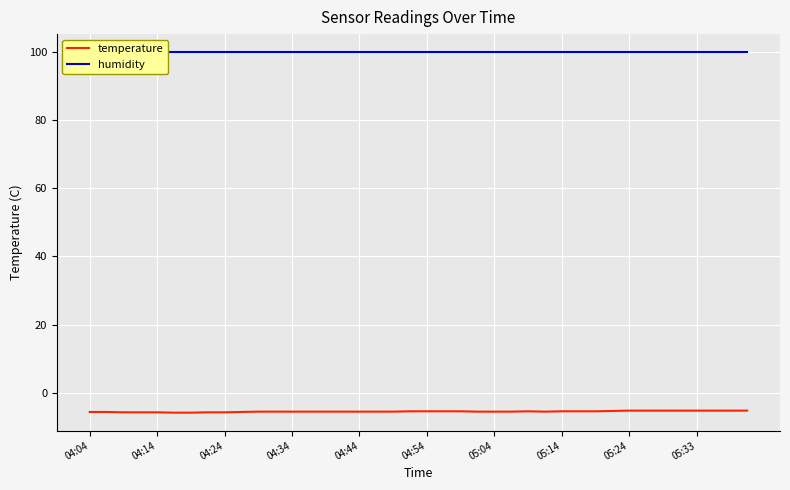

Which series has the widest spread of values?

temperature